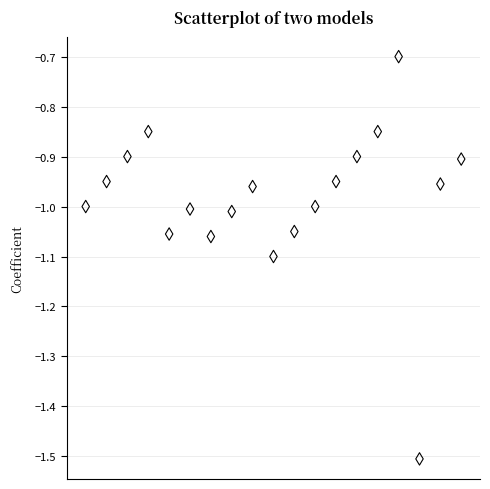

What is the range of Y values (max minus min)?

0.8